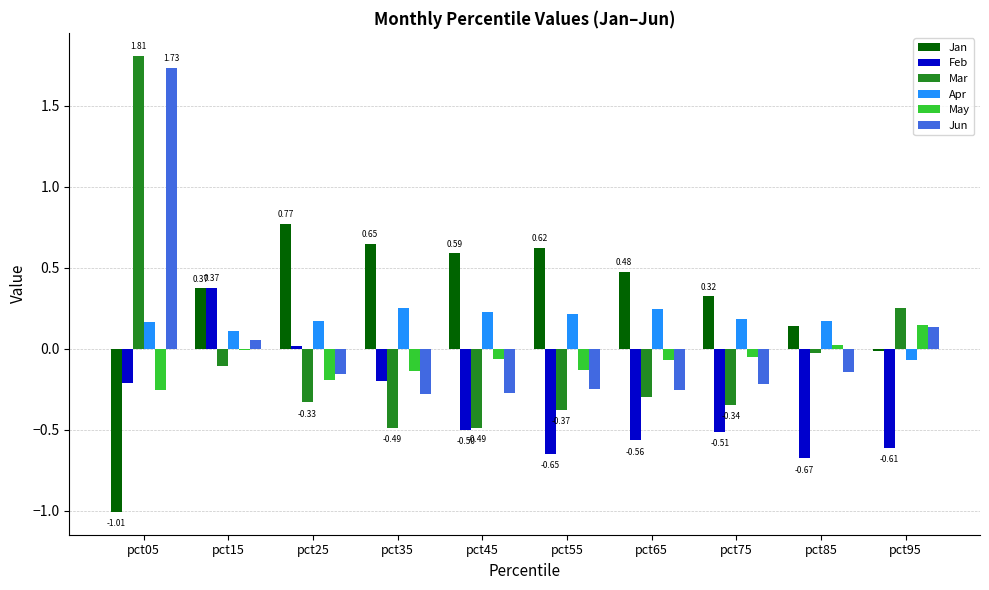

The value of Apr at pct45 is 0.1. True or false?

False